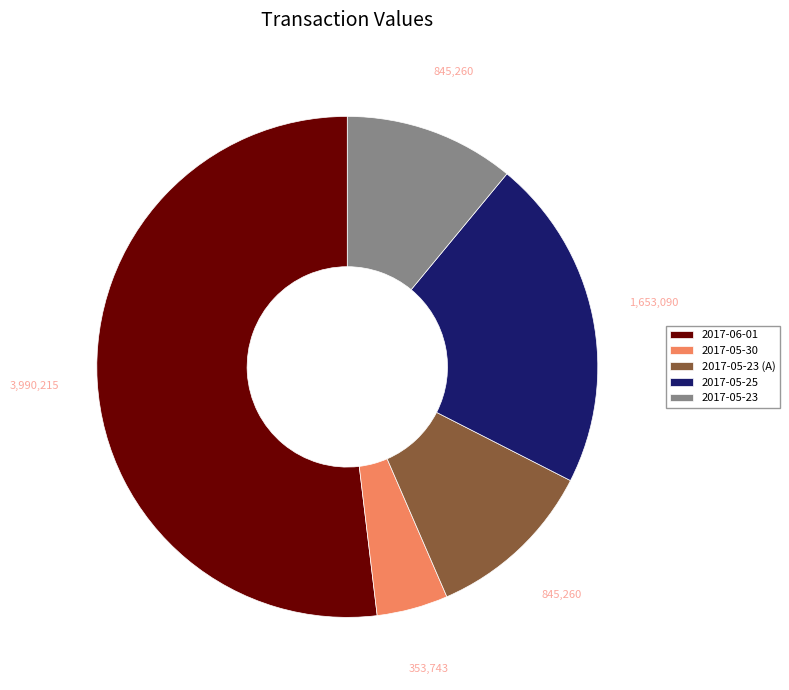

Is there any slice that represents more than half of the pie?

Yes